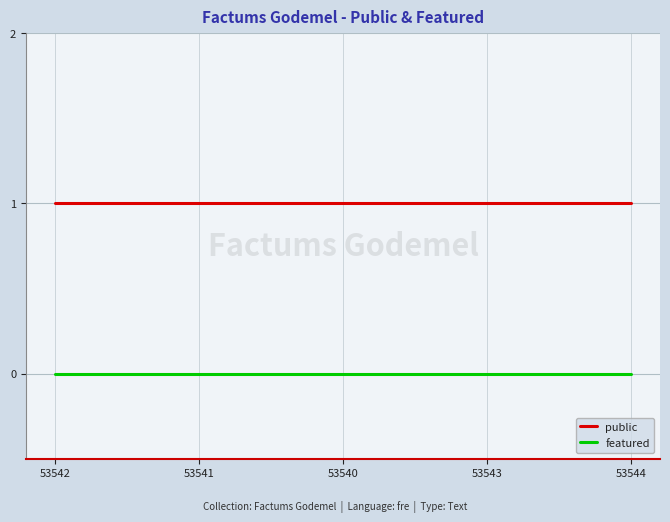

Rank the series at 53543 from highest to lowest value.

public, featured